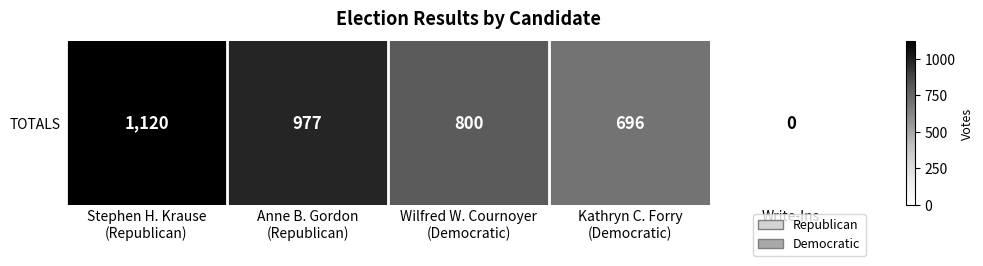

Reading left to right, transcribe all the data shown in this chart.

1120	977	800	696	0